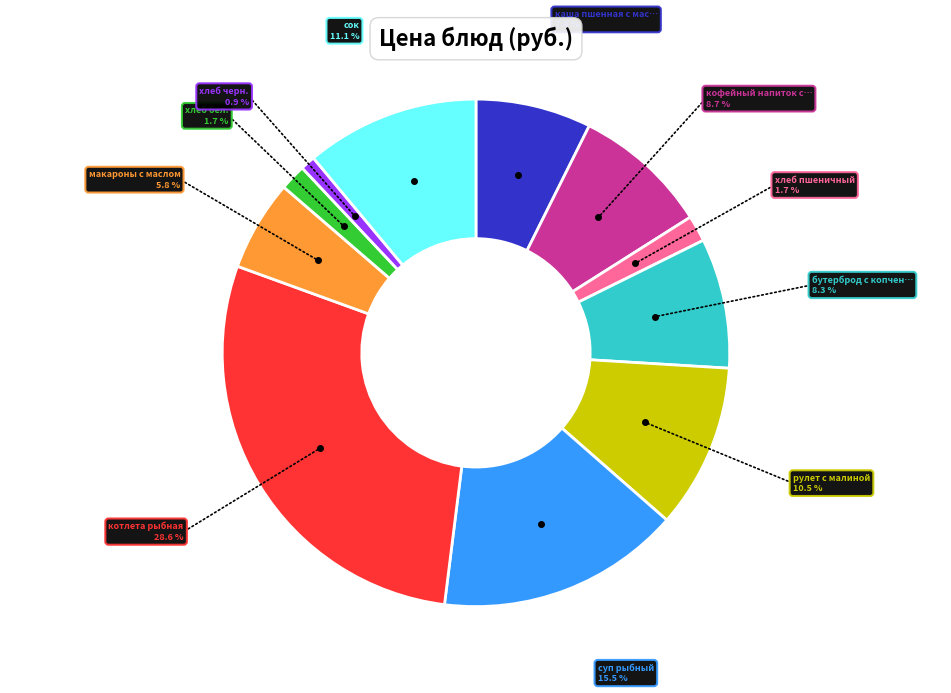

Does any single category account for the majority?

No